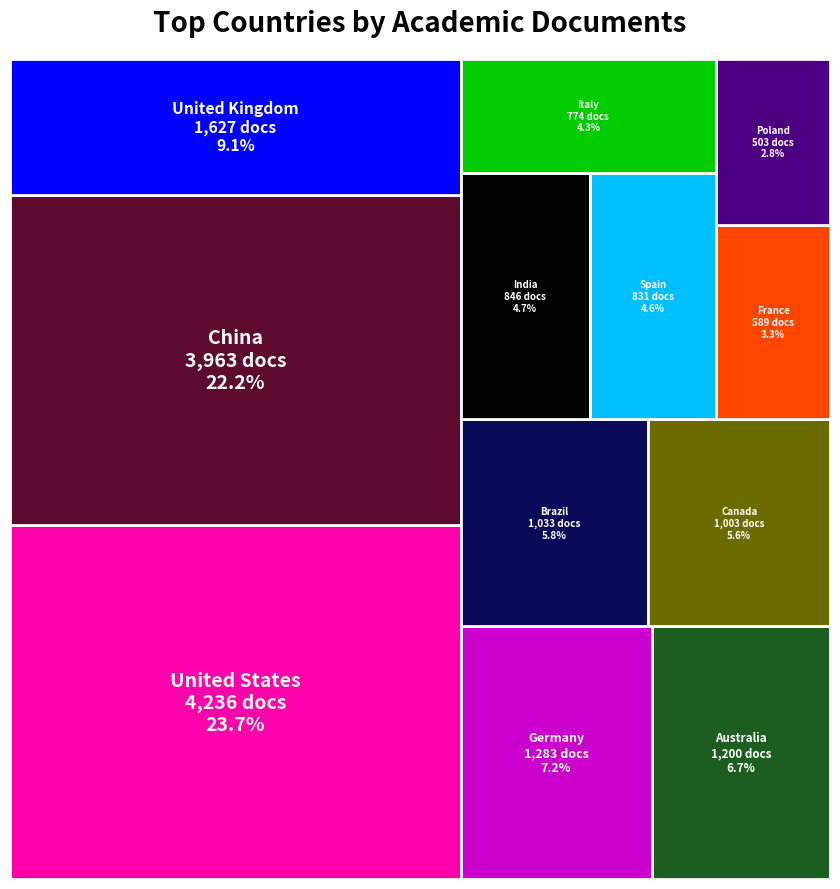

Reading right to left, extract all data points from this chart.

503	589	774	831	846	1003	1033	1200	1283	1627	3963	4236